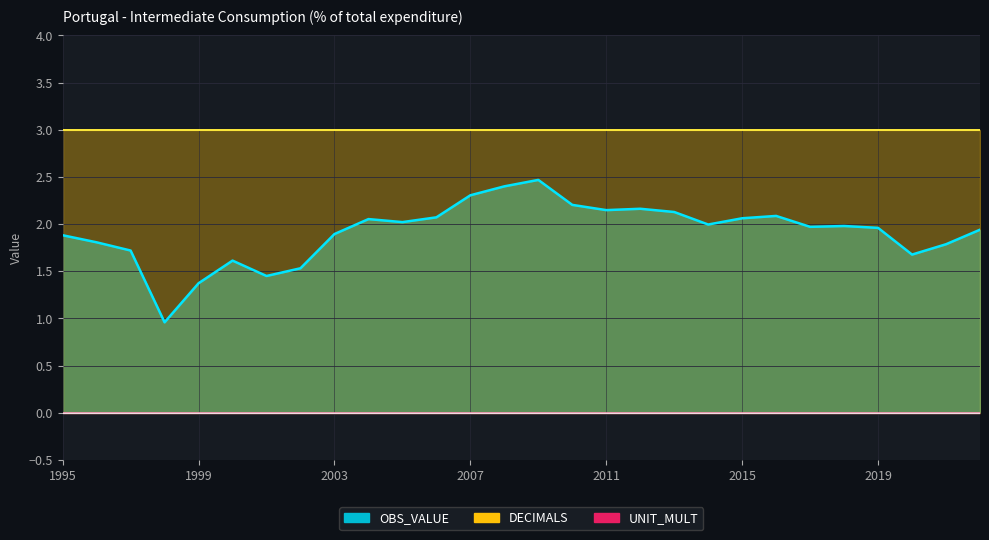

True or false: UNIT_MULT and OBS_VALUE intersect in this chart.

False